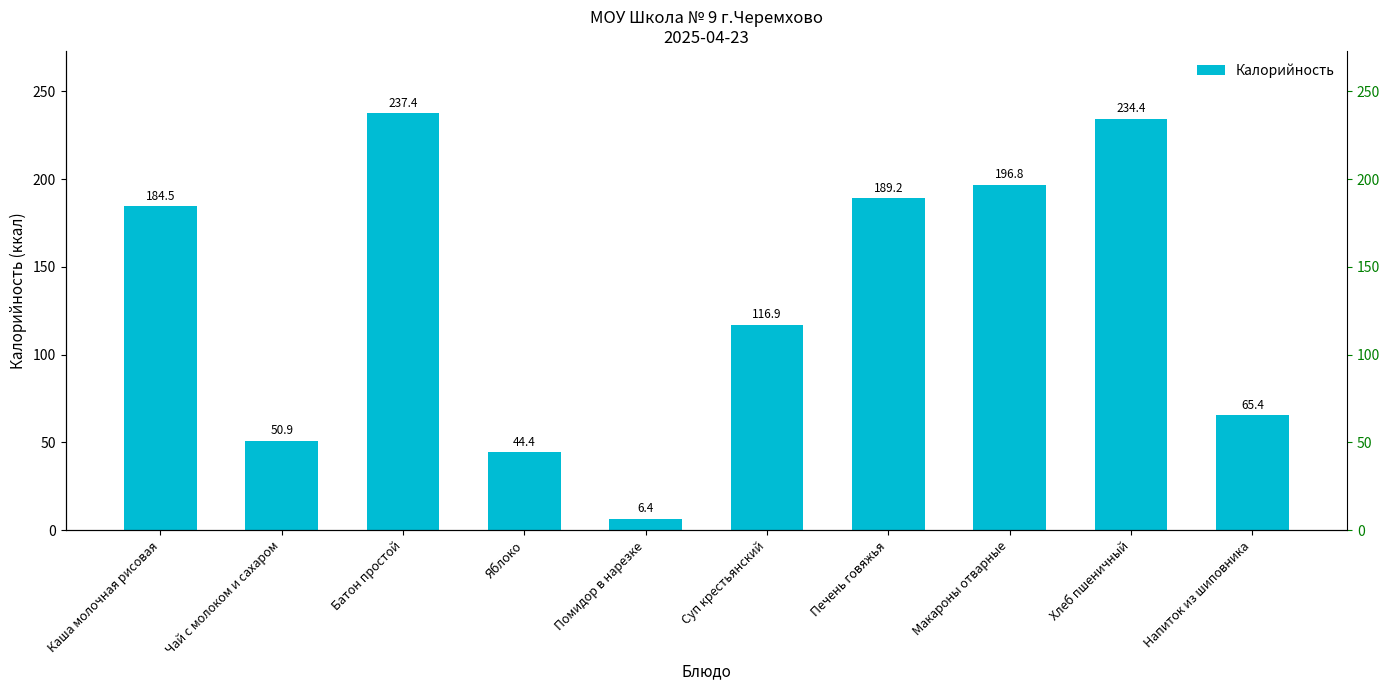

The value at Яблоко is 15.4. True or false?

False